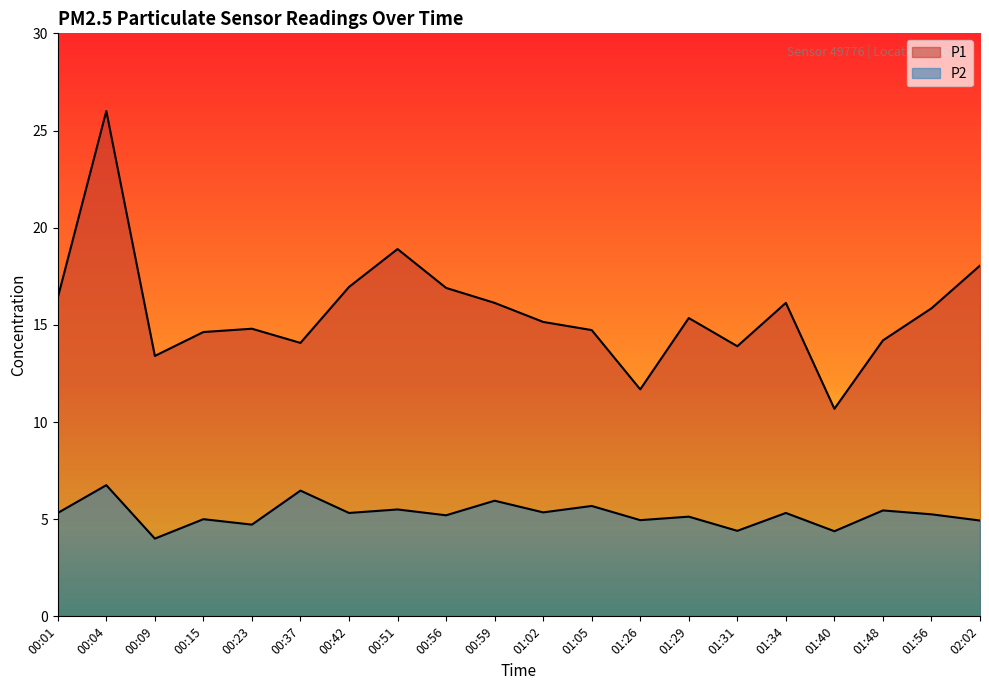

What is the maximum value for P2?

6.8